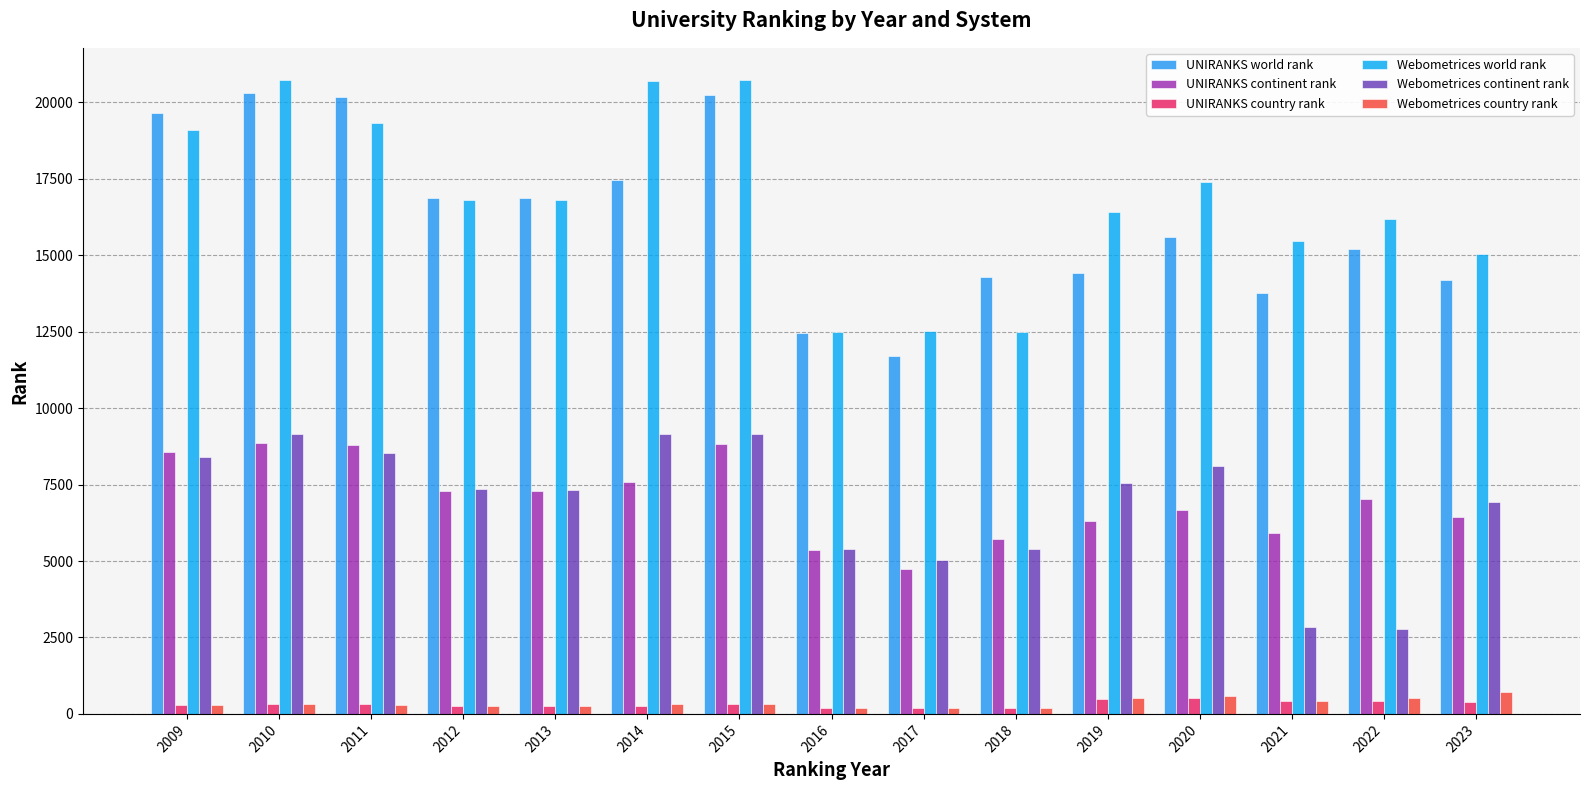

What is the total value across all series at 2021?

38871